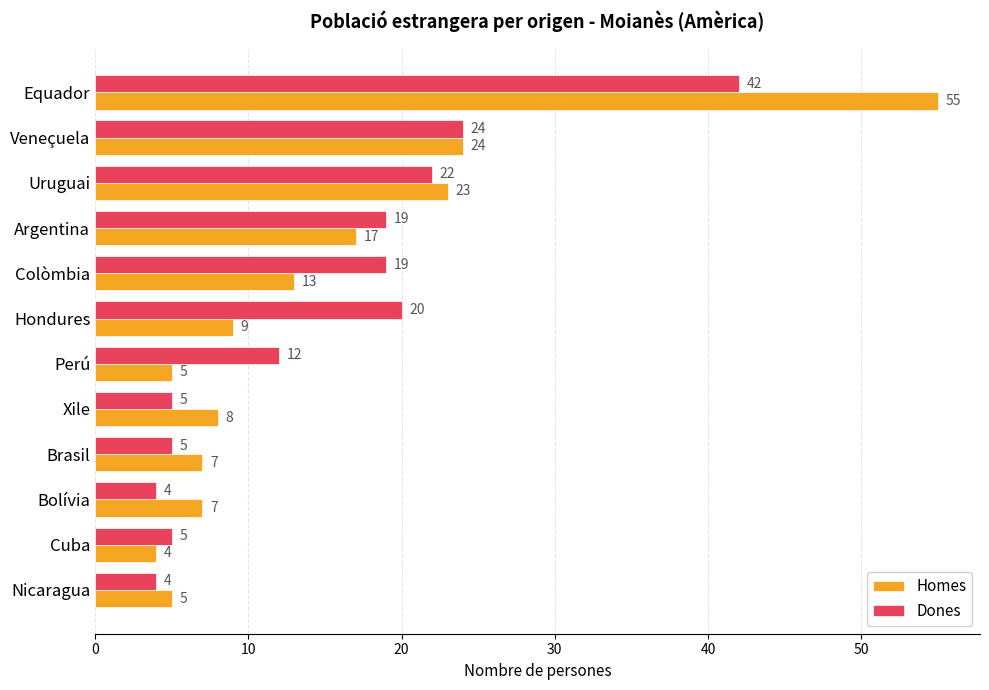

Rank the series by their average value, from lowest to highest.

Homes, Dones